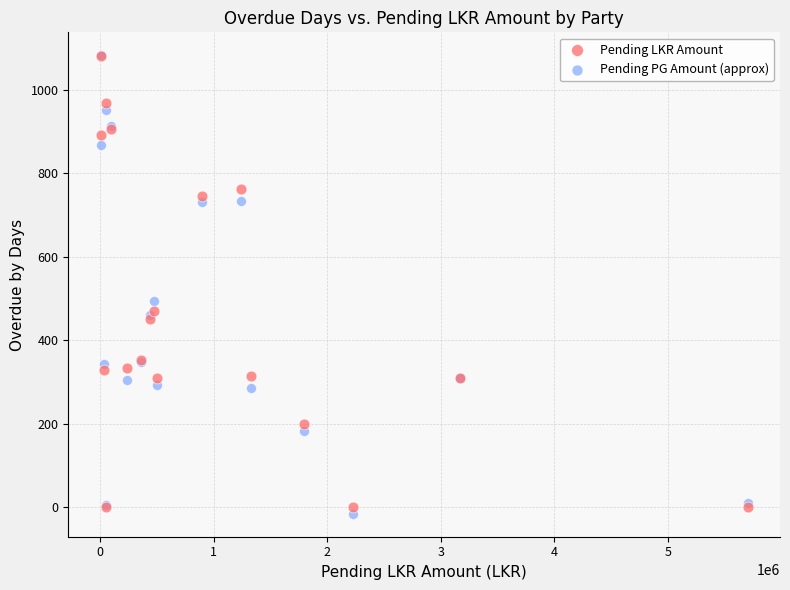

Across all series, what Y value is closest to 533?

493.5